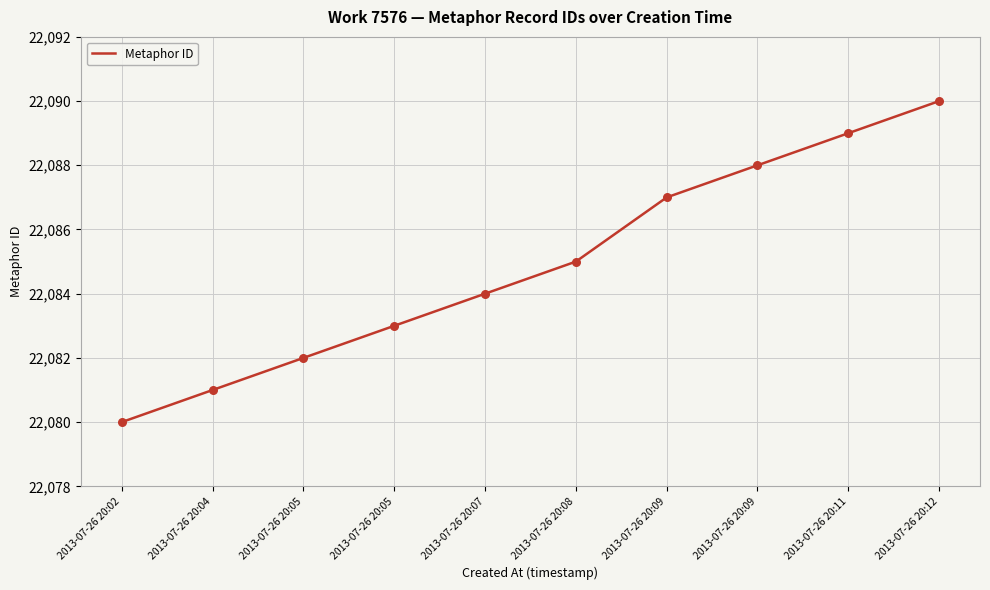

What is the change in value from 2013-07-26 20:05 to 2013-07-26 20:07?

+2